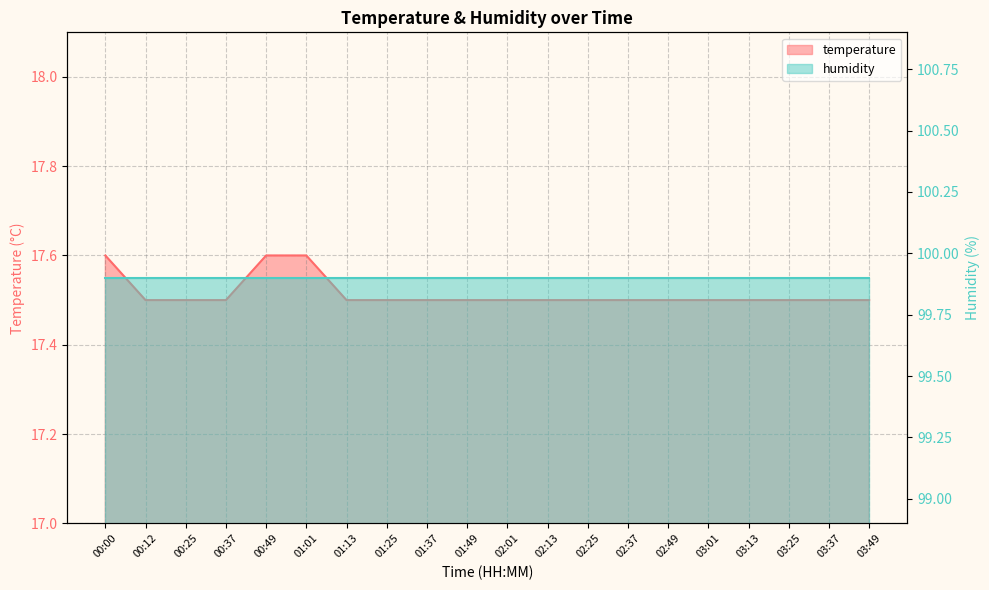

What is the approximate value at 01:01?

17.6